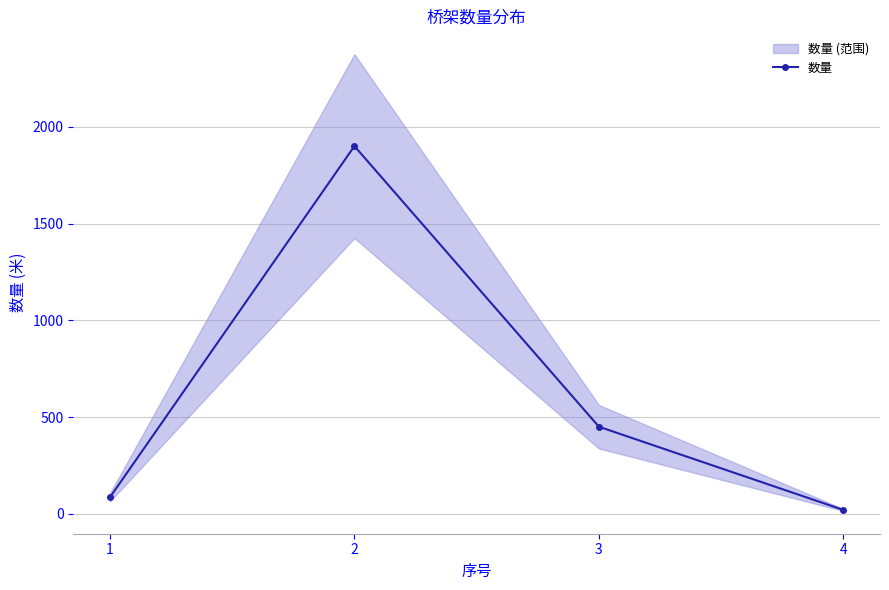

How many interior local peaks (higher than both neighbors) does the data have?

1